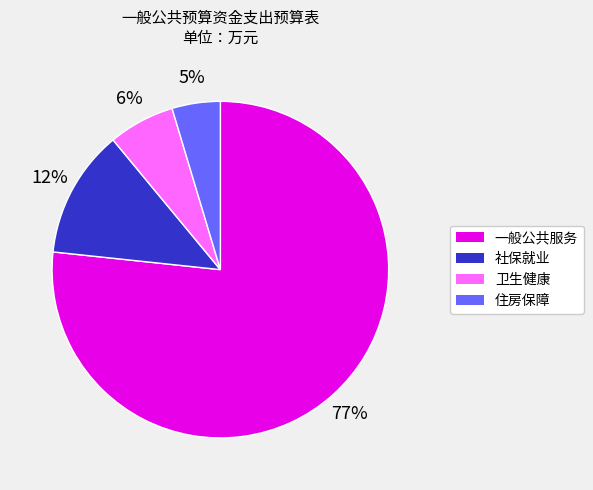

Rank the categories by value from lowest to highest.

住房保障, 卫生健康, 社保就业, 一般公共服务